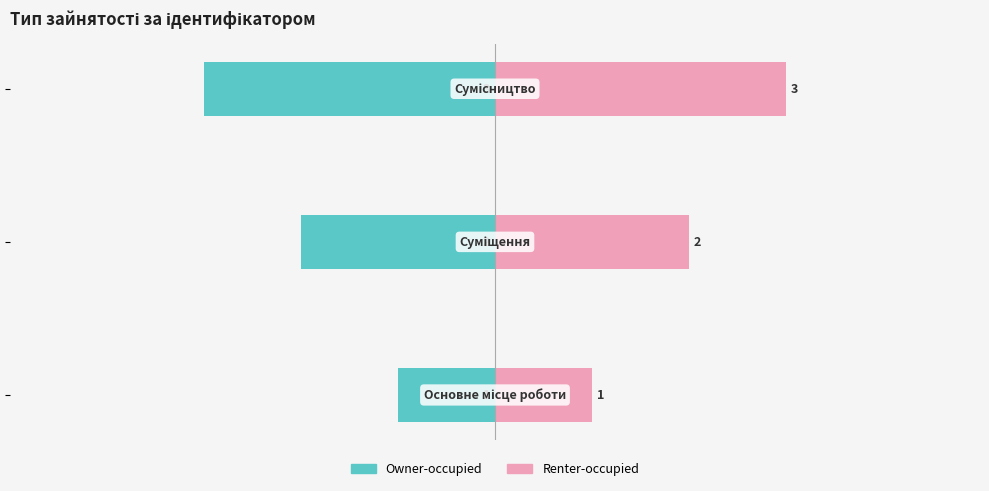

What are all the series names shown in the legend?

Owner-occupied, Renter-occupied